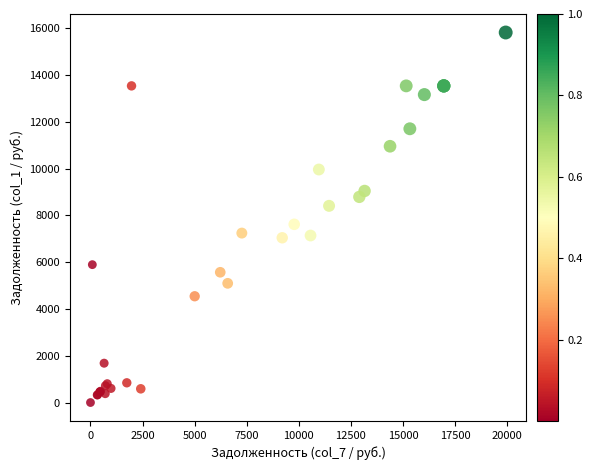

What Y value in the scatter plot is closest to 7909?

7618.6